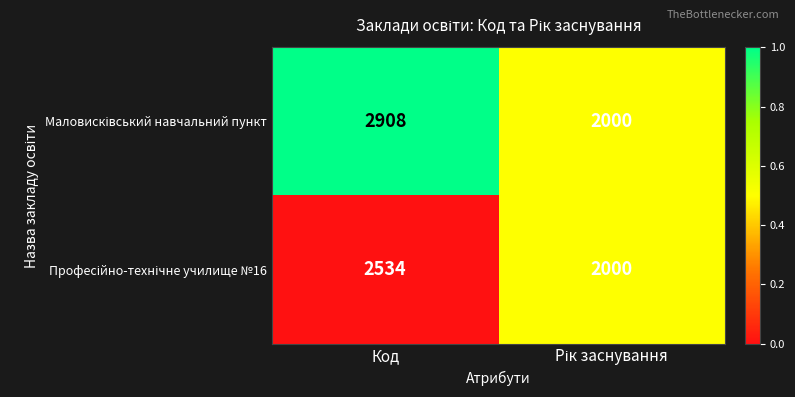

At which category is the sum across all series the highest?

Код